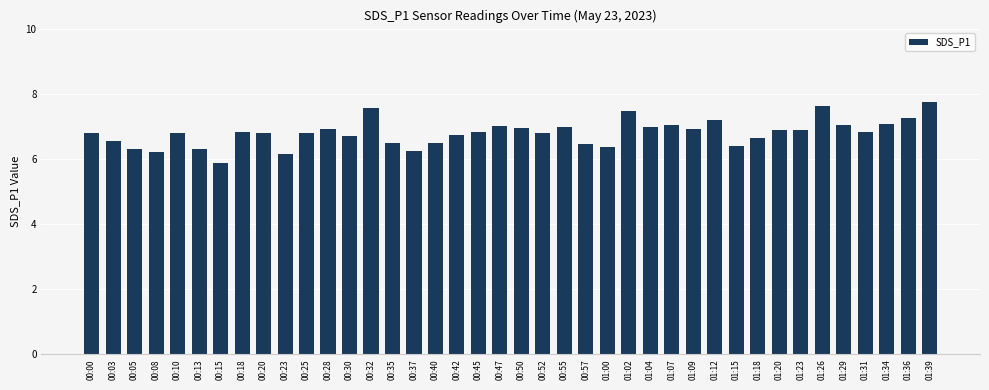

What position from the left is 01:09?

29